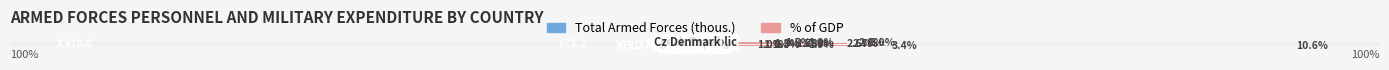

Reading left to right, what are all the values shown in this chart?

Total Armed Forces (thous.): -7.8	-5.5	-2.6	-1.3	-1.0	-1.0	-2.3	-17.2	-2.9	-3.0	-100.0	-2.6	-0.3	-1.6	-0.6
% of GDP: 32.1	100.0	10.4	17.9	9.4	12.3	12.3	16.0	24.5	25.5	17.0	28.3	26.4	17.9	14.2